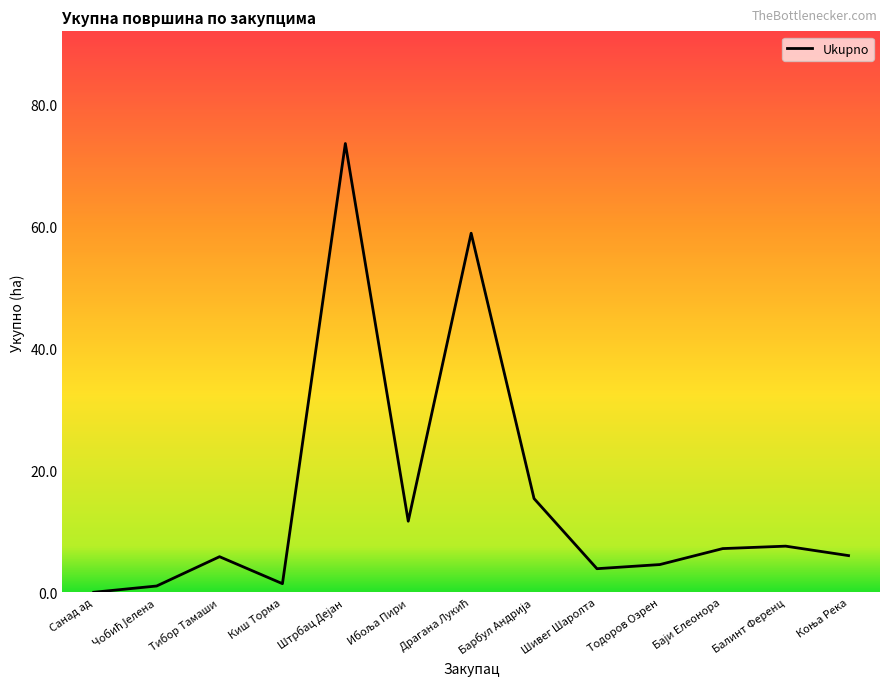

What is the difference between the maximum and minimum values?

73.6